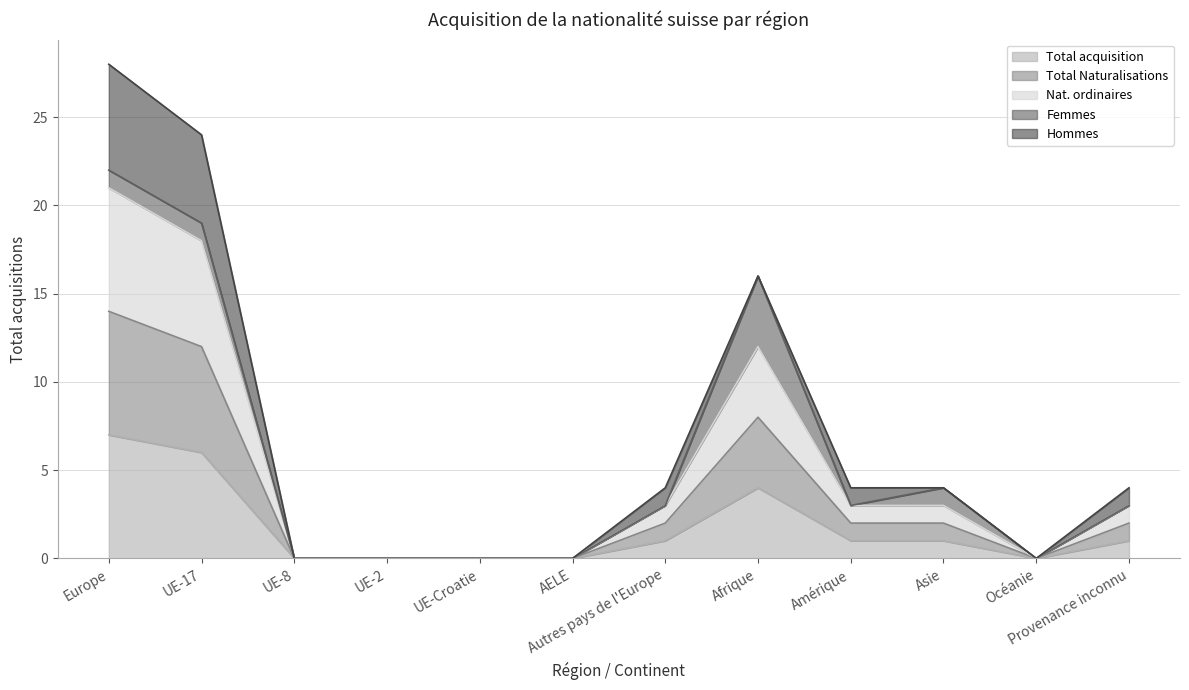

What is the sum of all Total acquisition values?

21